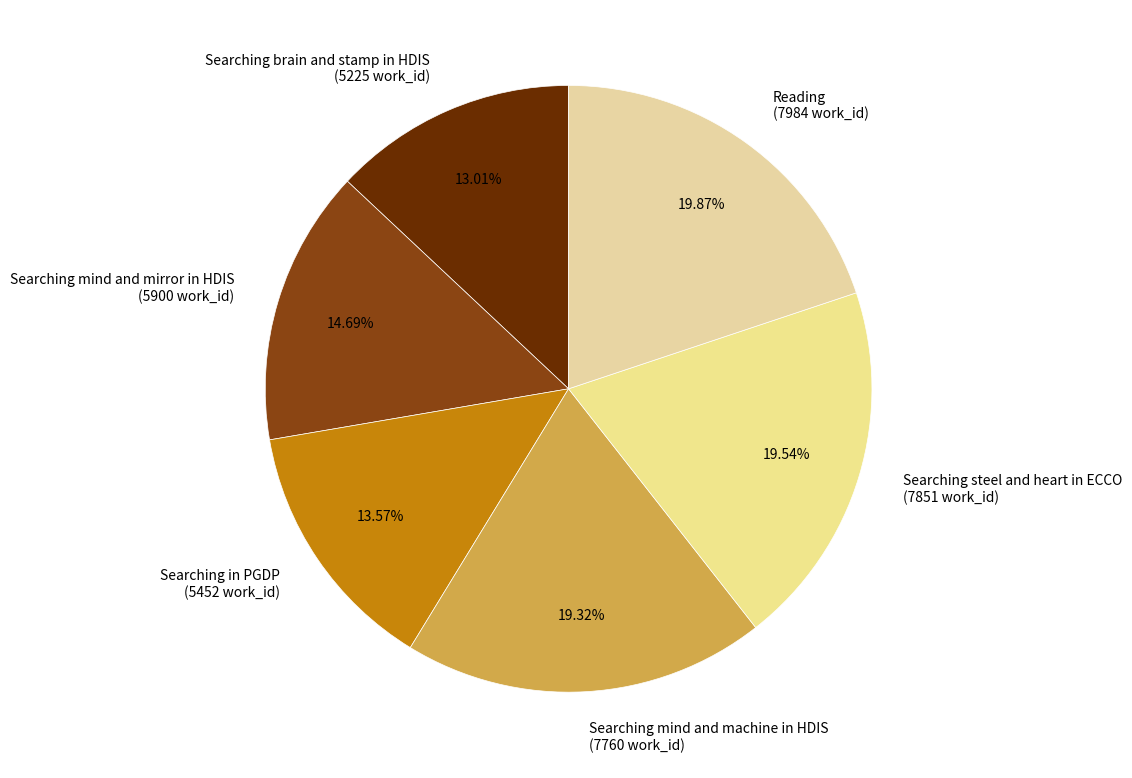

How many segments does this pie chart have?

6